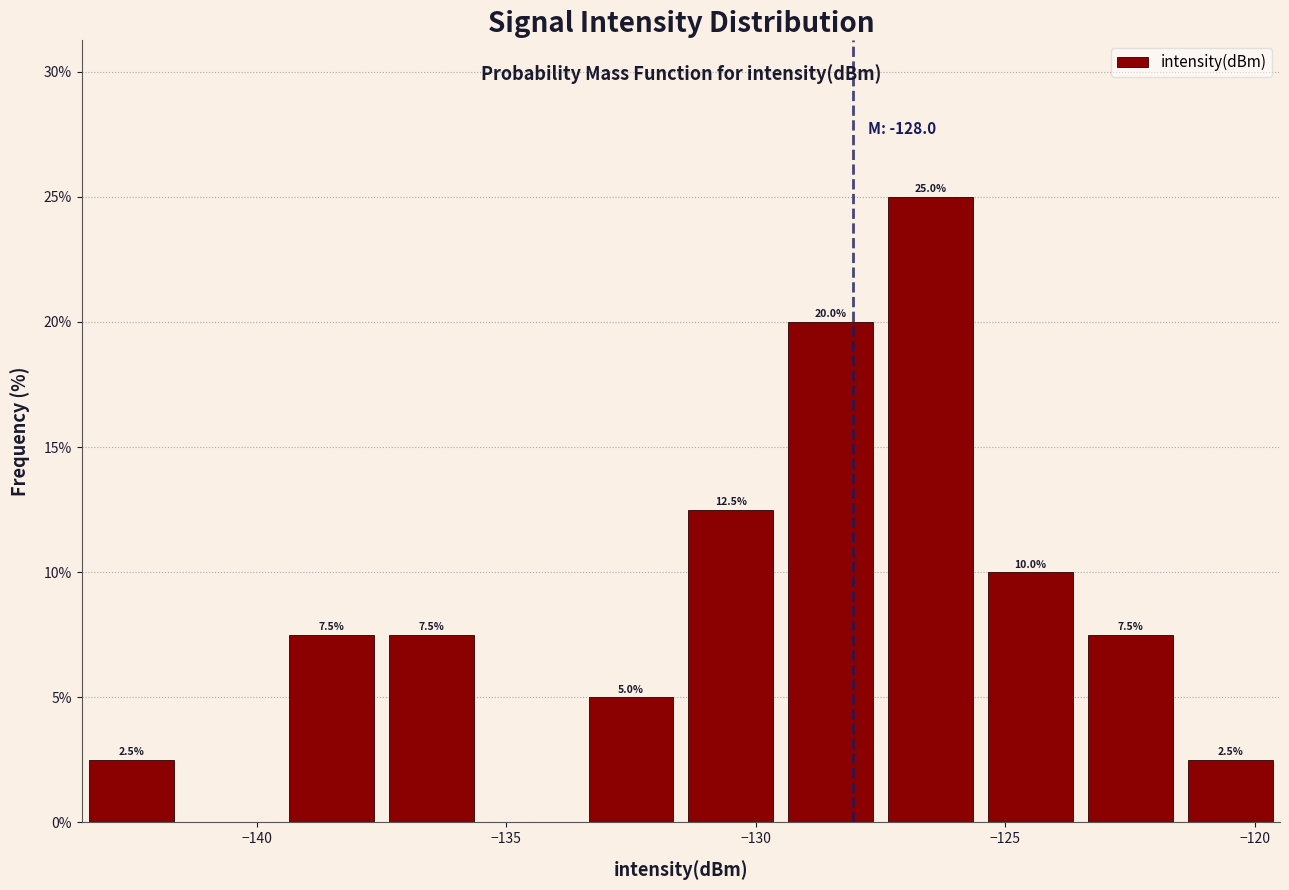

Which range on the x-axis has the tallest bar?

-127.5 to -125.5